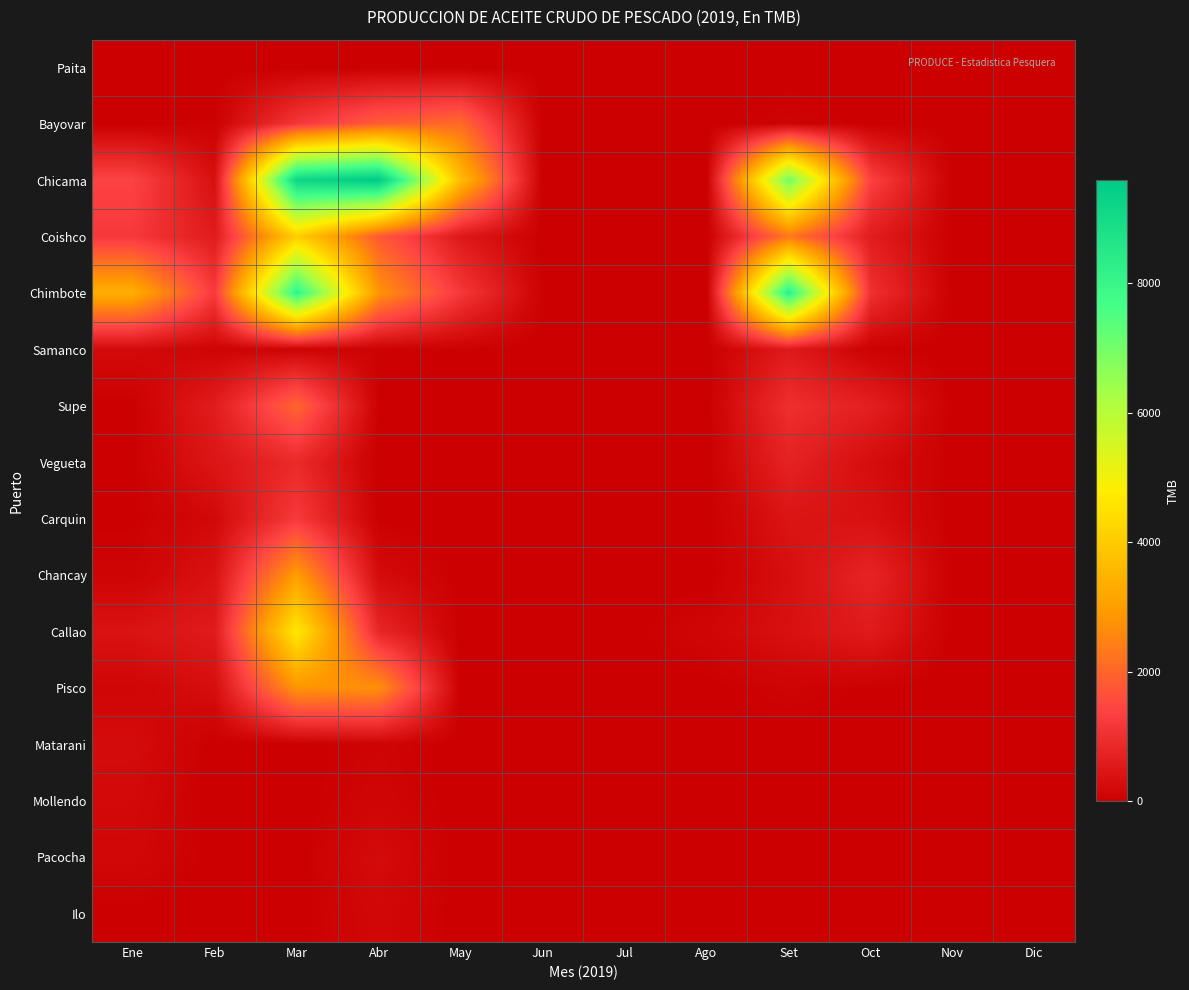

Which series has the largest total across all categories?

Chicama